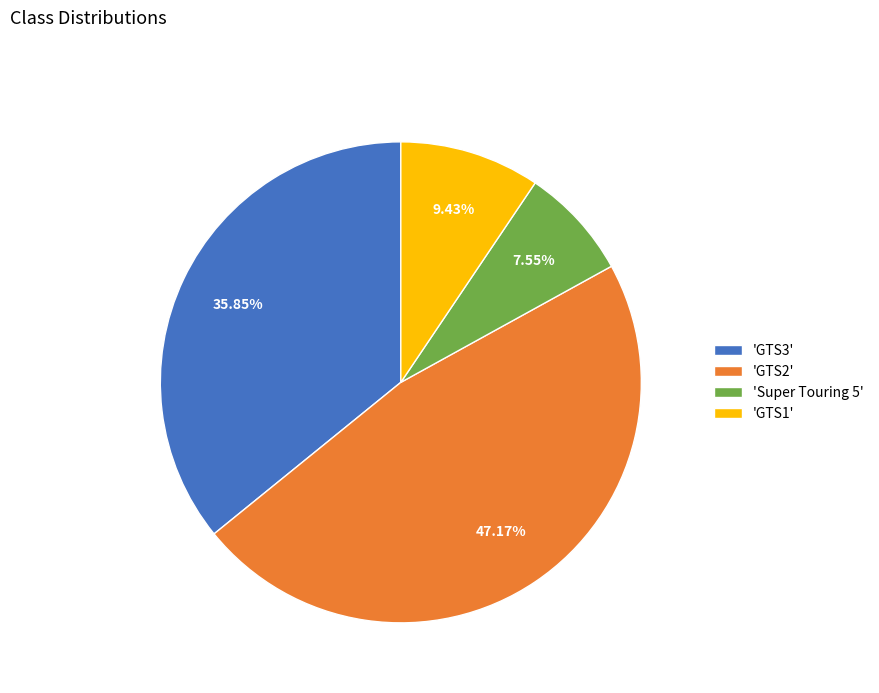

Is there any slice that represents more than half of the pie?

No